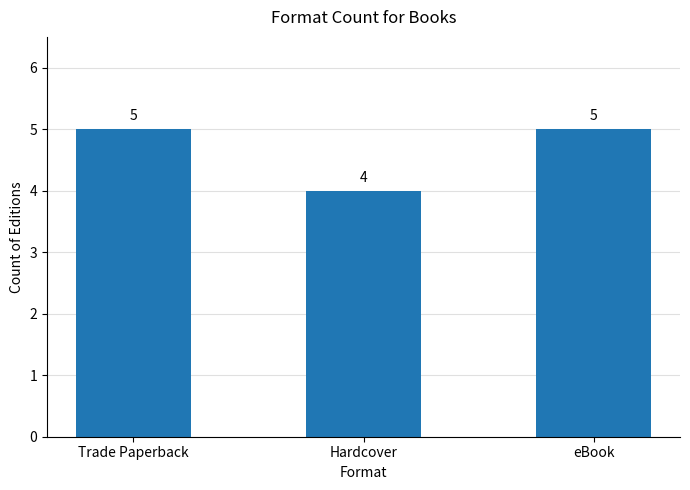

What is the label of the 1st bar from the left?

Trade Paperback